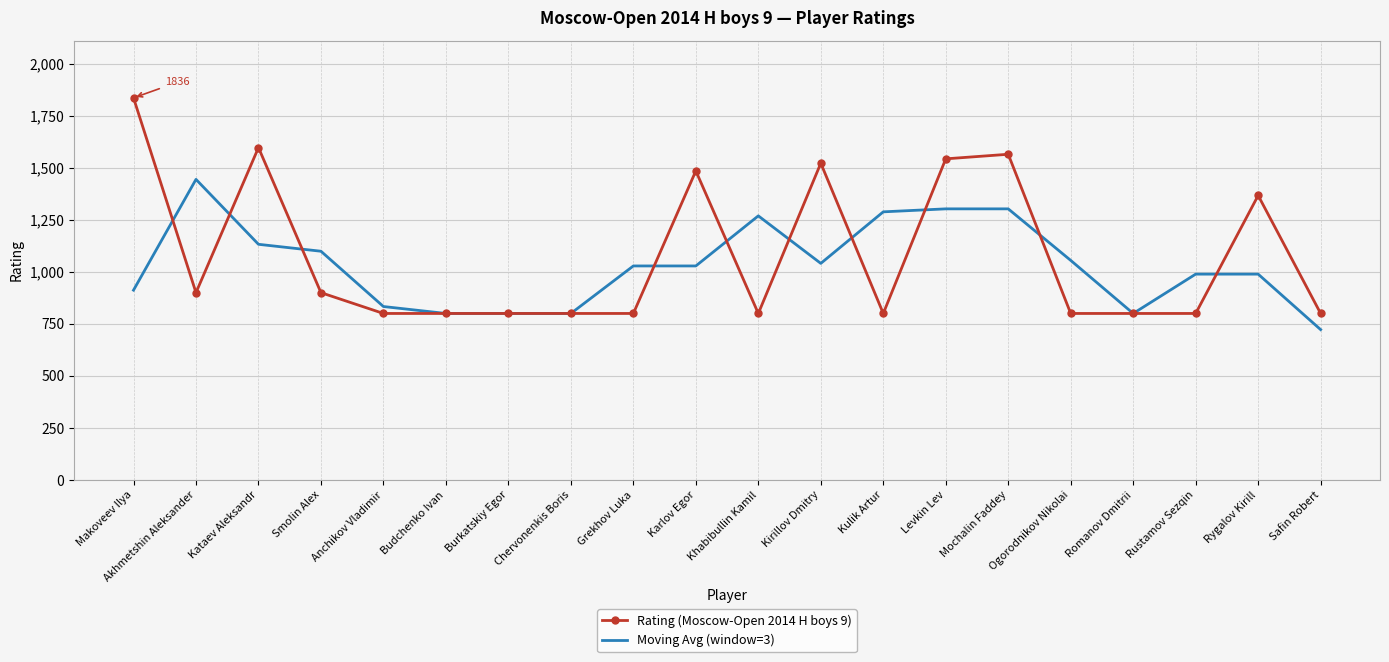

At Mochalin Faddey, list the series in order from smallest to largest.

Moving Avg (window=3), Rating (Moscow-Open 2014 H boys 9)